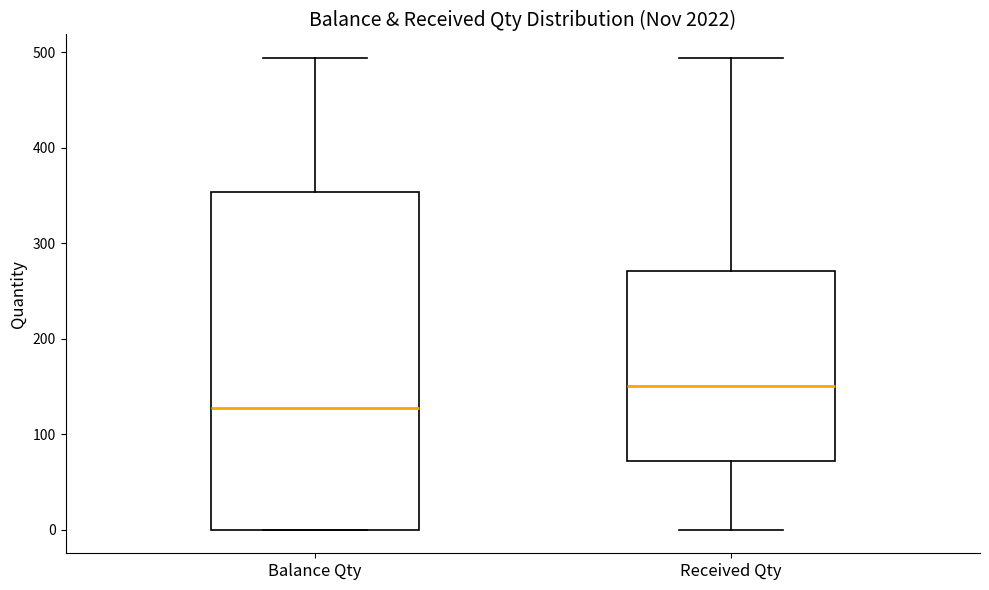

Where does the upper whisker of the box for Received Qty end on the y-axis? The values are not printed on the chart, so give them approximately, as read against the axis.

490